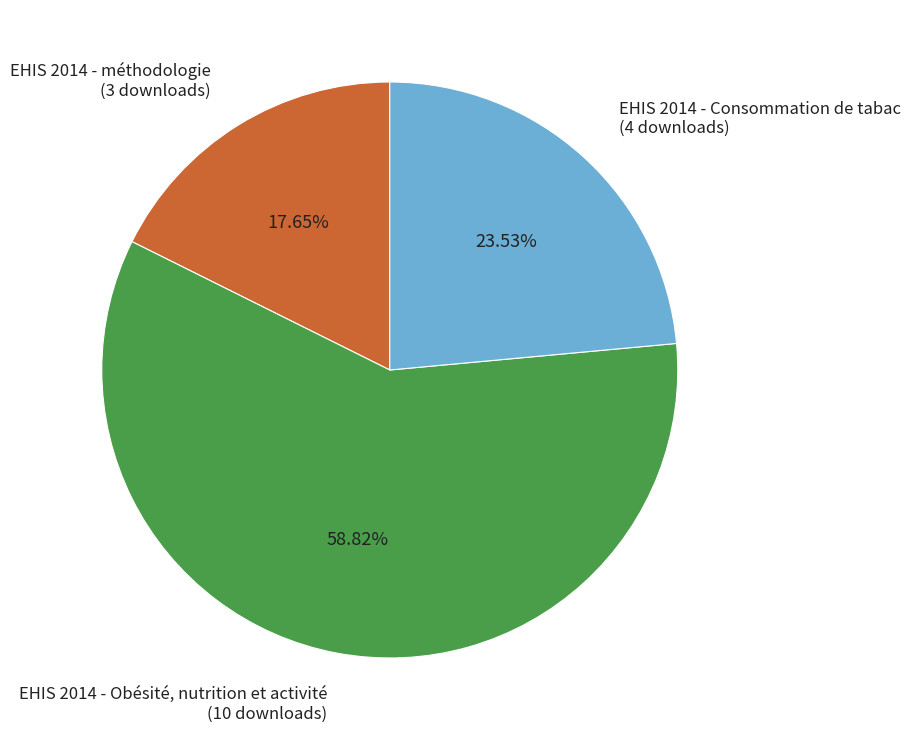

Does any single category account for the majority?

Yes